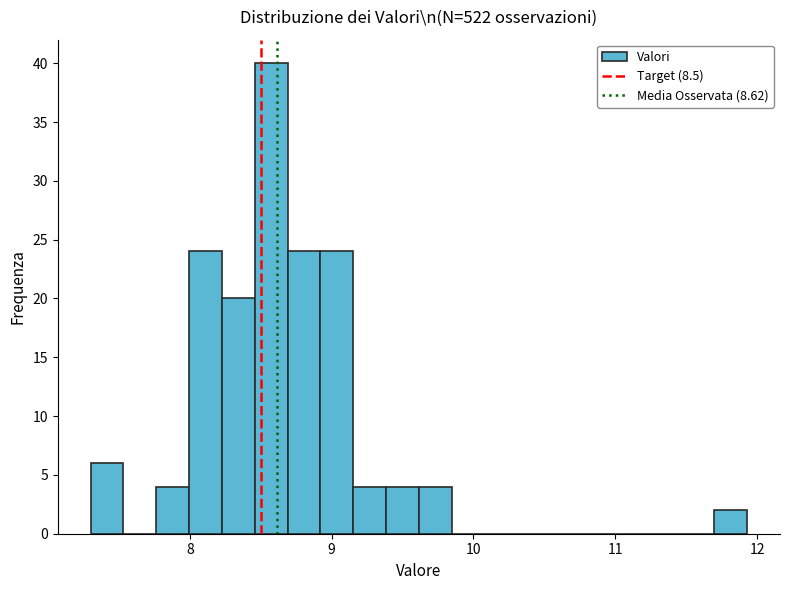

Read against the x-axis, roughly where is the centre of the tallest bar?

8.6